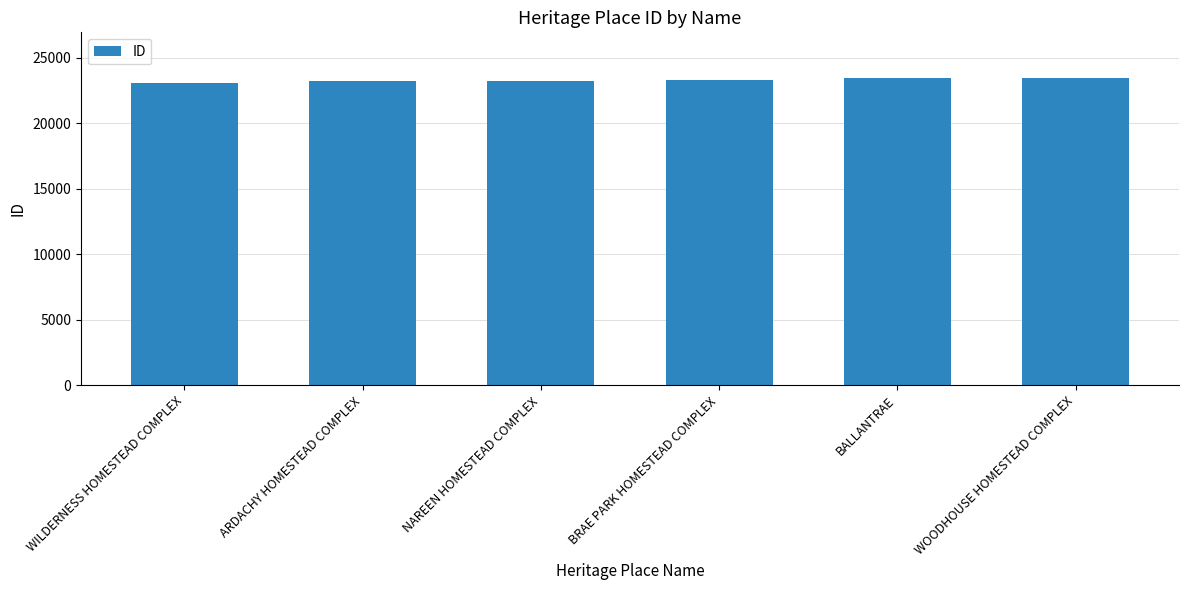

How many bars are there in total?

6